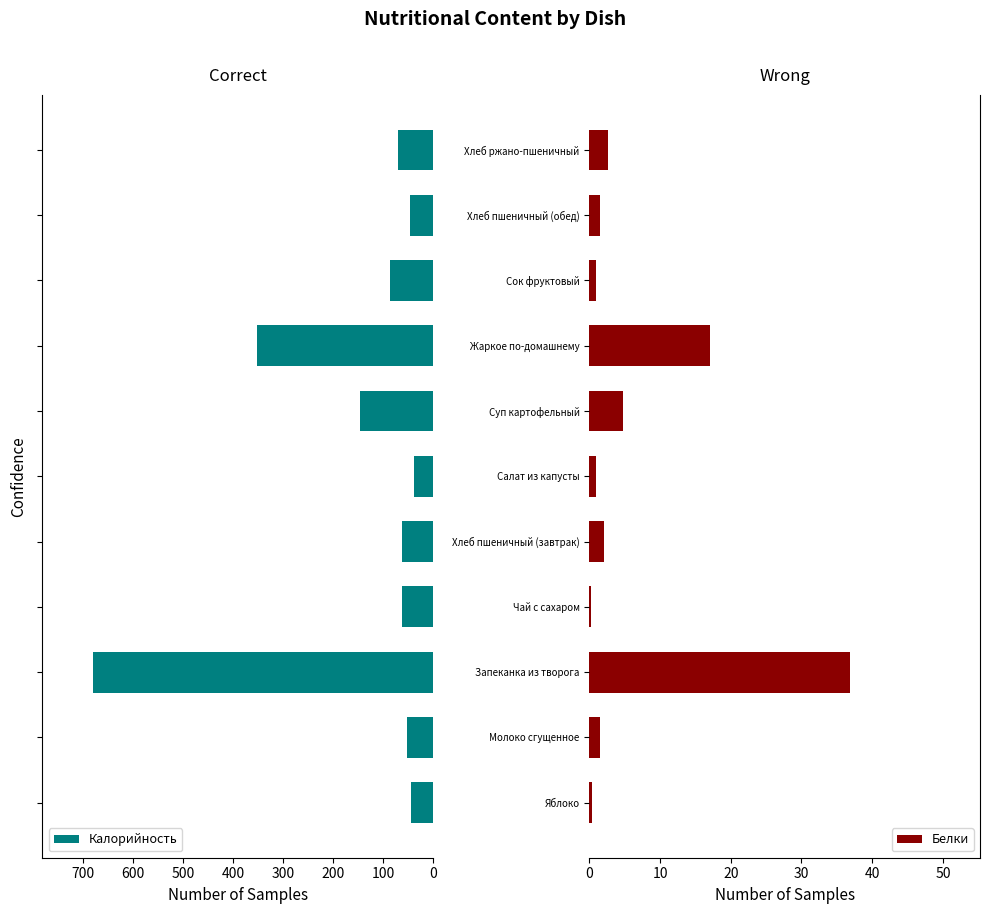

What is the average value of the Калорийность series?

149.1